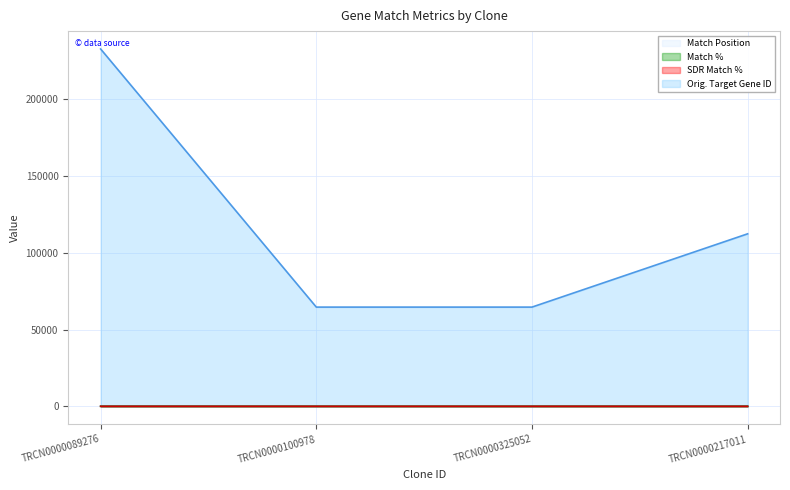

True or false: Orig. Target Gene ID has a value of 145258 at TRCN0000089276.

False